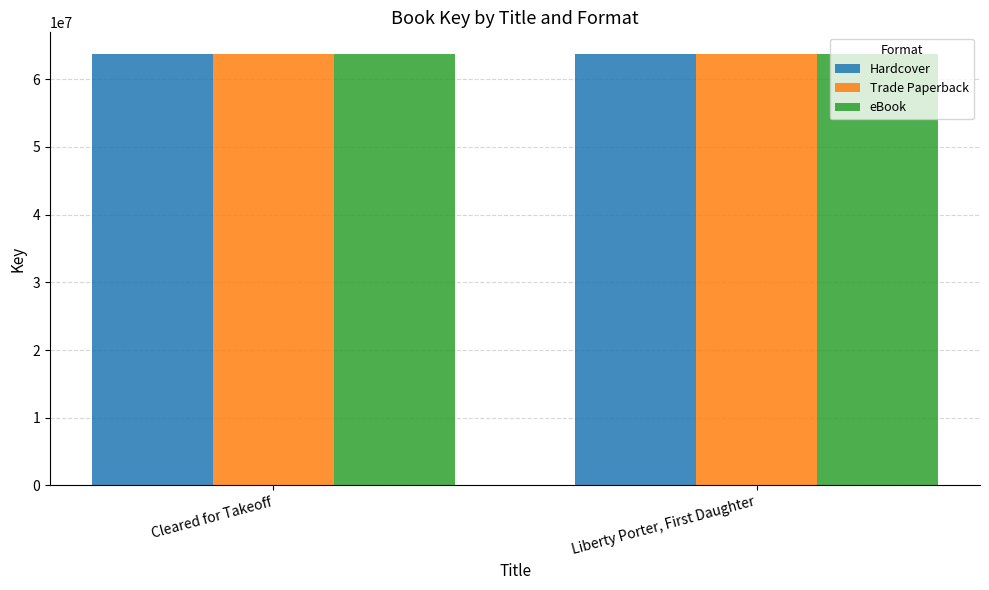

What is the label of the 2nd bar from the left?

Liberty Porter, First Daughter